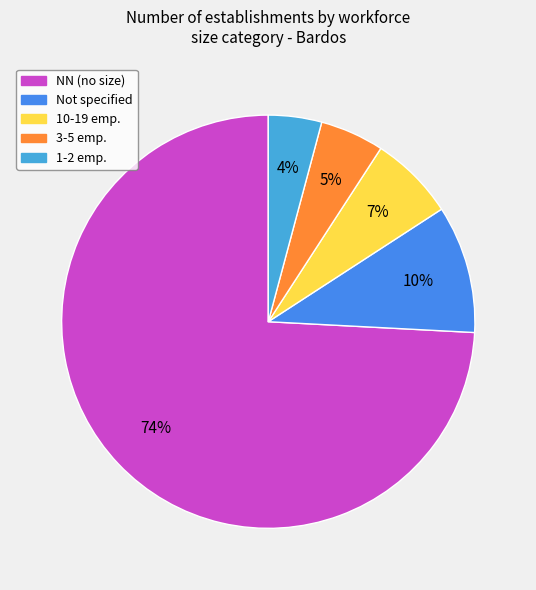

Which slice represents more than half of the pie?

NN (no size)